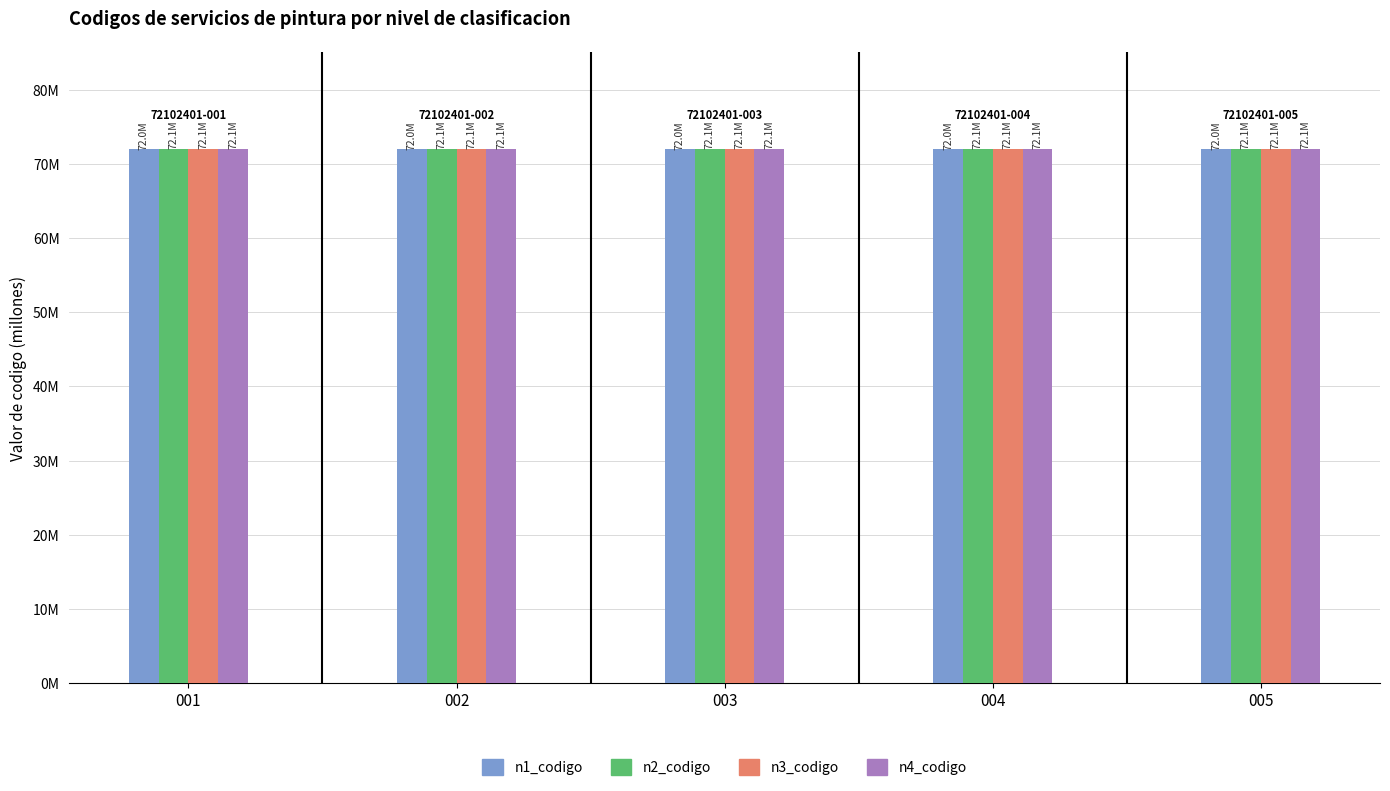

What are all the series names shown in the legend?

n1_codigo, n2_codigo, n3_codigo, n4_codigo